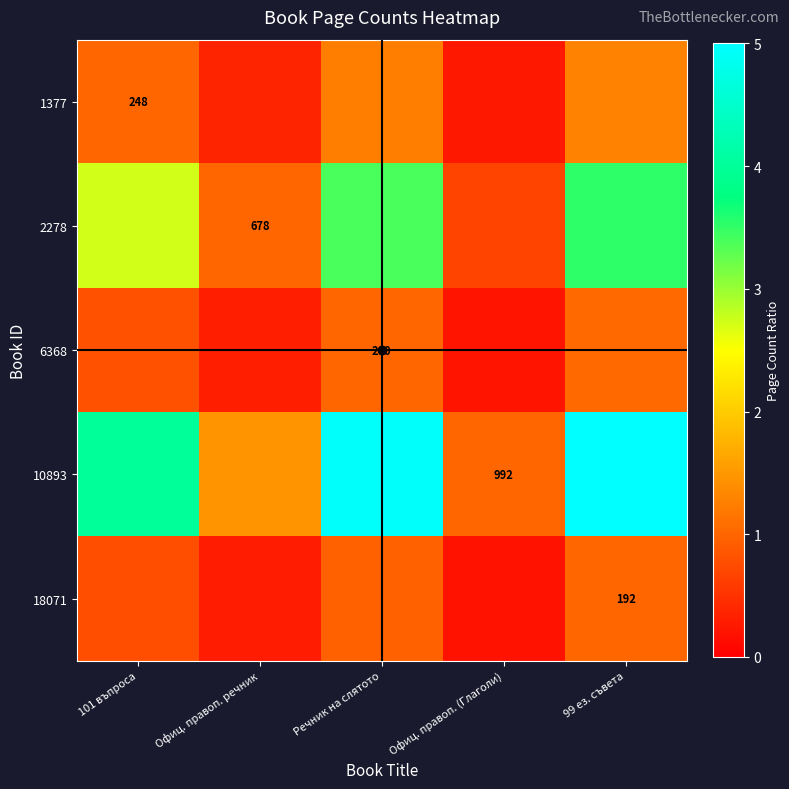

What is the sum of all 6368 values?

3.3